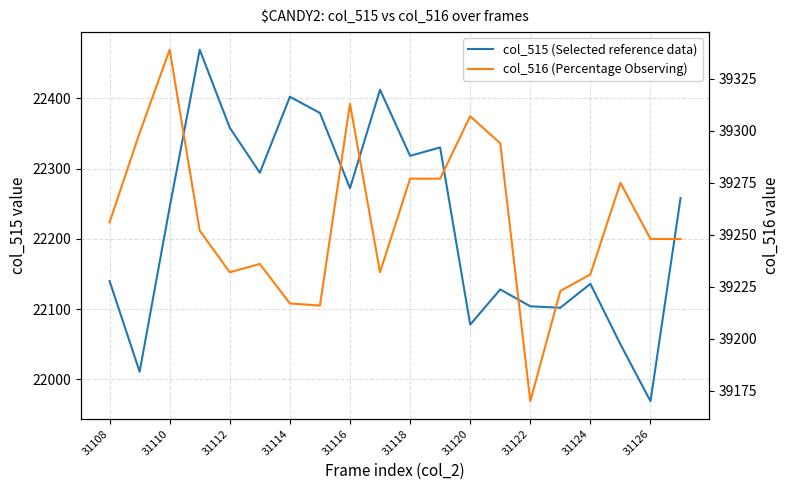

How many lines are shown in the chart?

2